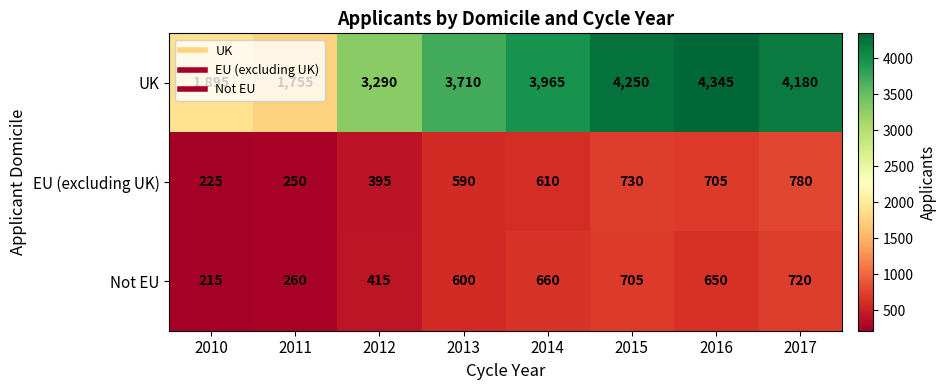

What is the total value across all series at 2014?

5235